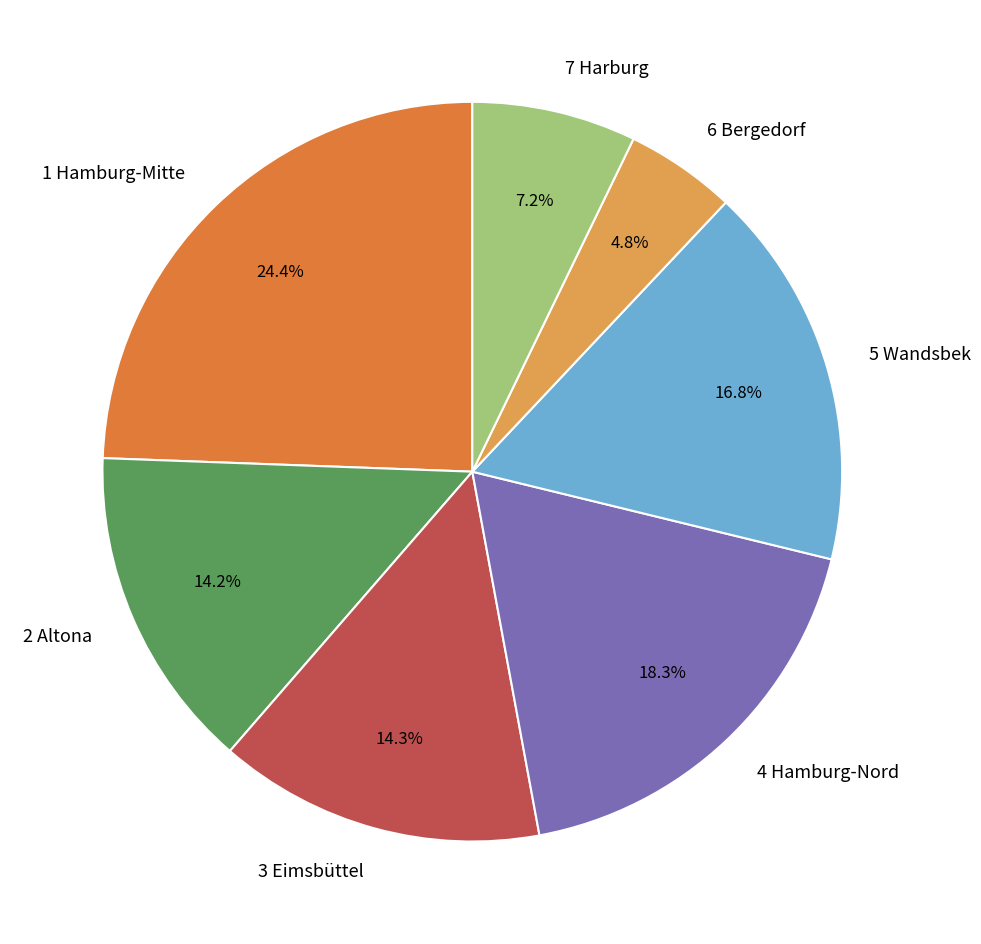

Does any single category account for the majority?

No